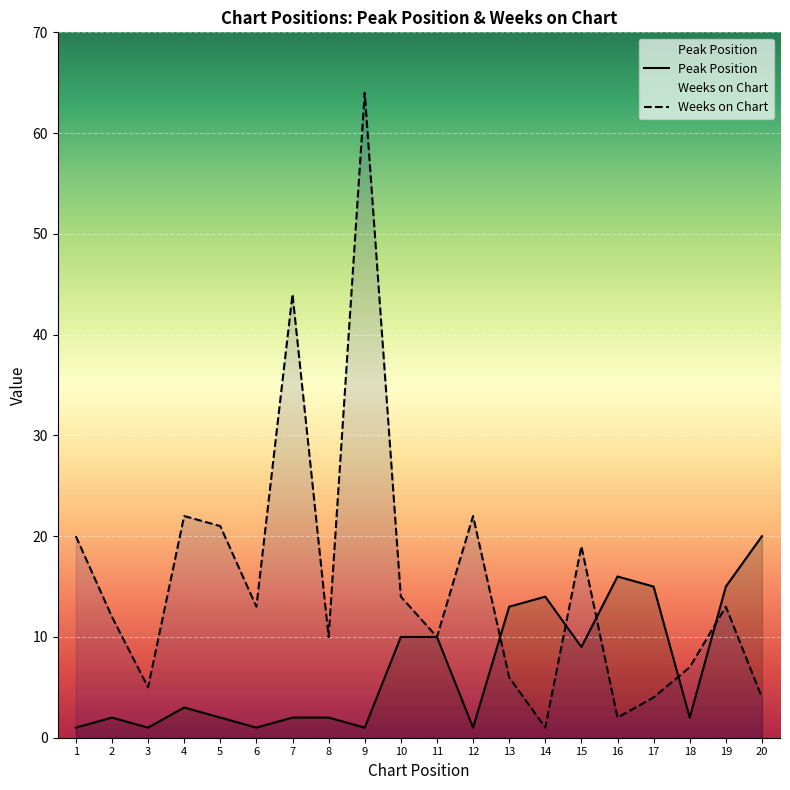

How many intersections are there between Weeks on Chart and Peak Position?

5